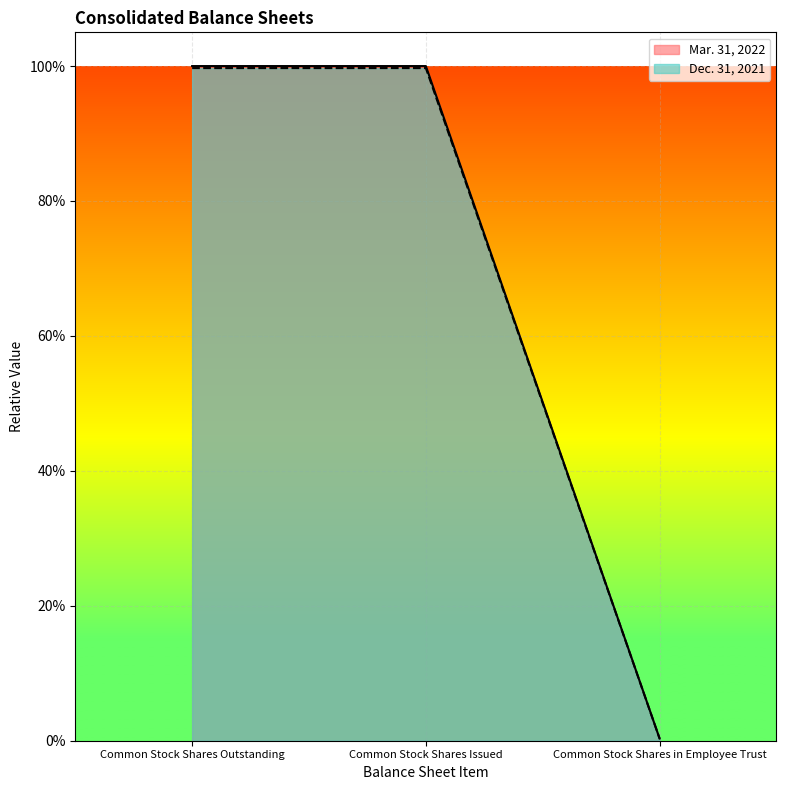

Reading left to right, list all the values displayed in this chart.

Mar. 31, 2022: 1.0	1.0	0.0
Dec. 31, 2021: 1.0	1.0	0.0